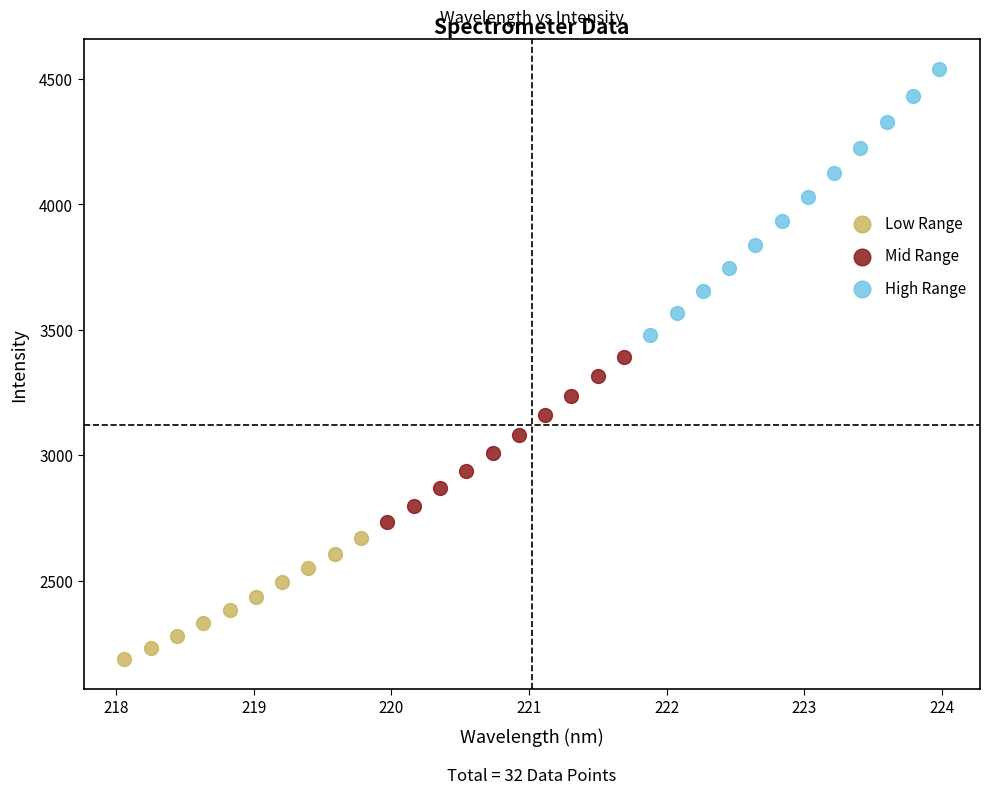

Which series contains the highest Y value?

High Range